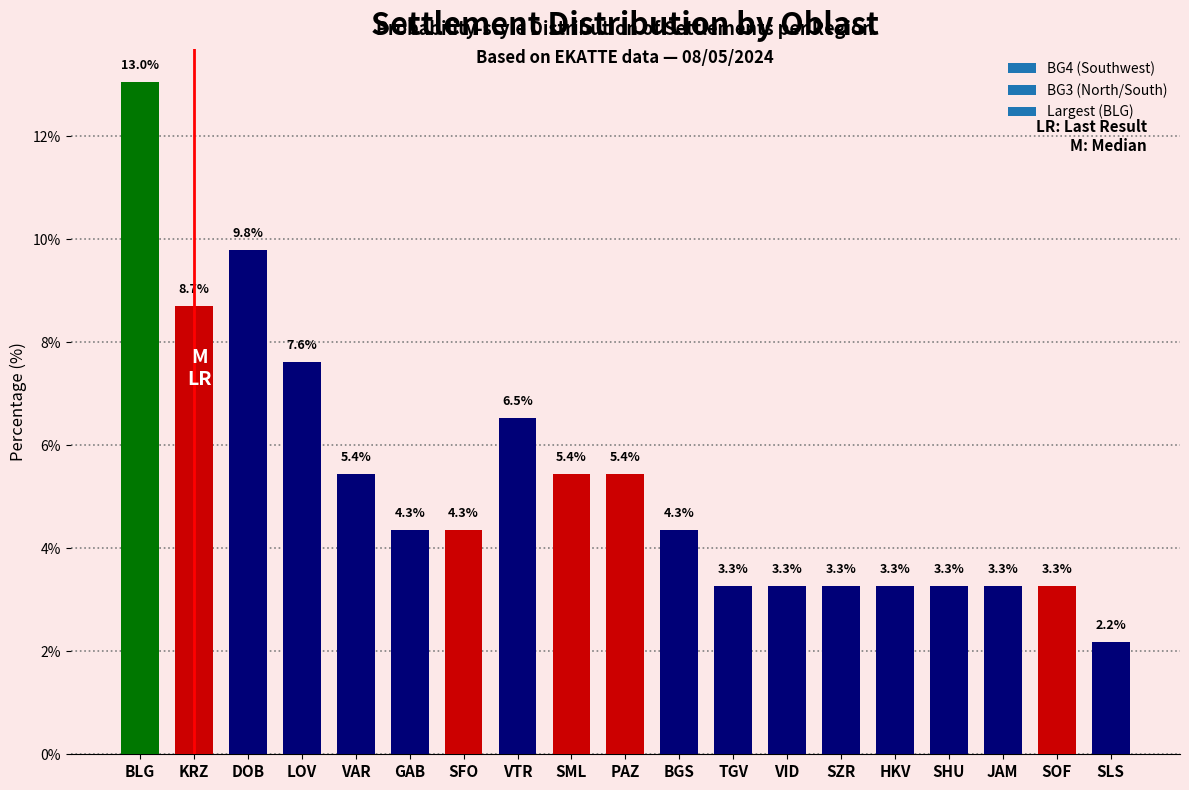

What is the label of the 3rd bar from the left?

DOB